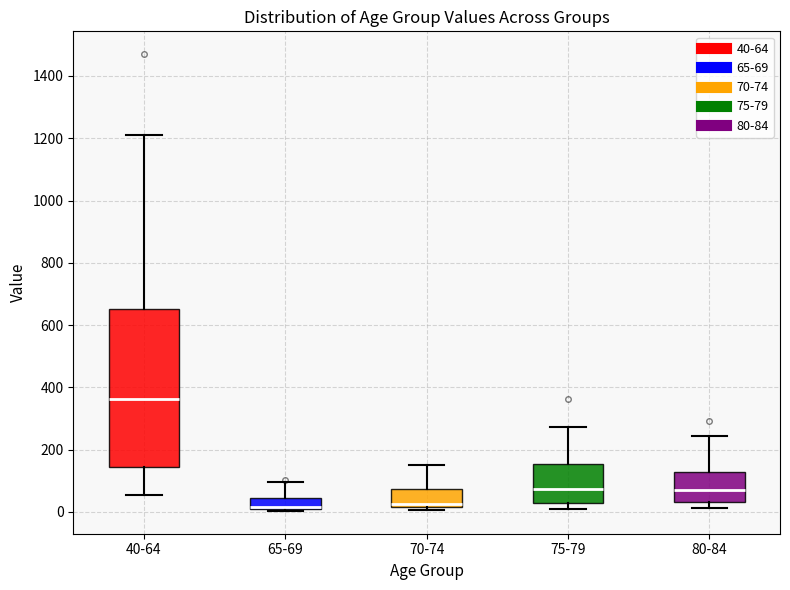

Reading left to right, read every box against the y-axis: the position of its median line, the range the box covers, and the ends of its whiskers. The values are not printed on the chart, so give them approximately, as read against the axis.

40-64: median 360, box 140 to 660, whiskers 60 to 1220
65-69: median 20, box 0 to 40, whiskers 0 to 100
70-74: median 20 (just above the box's lower edge), box 20 to 80, whiskers 0 to 140
75-79: median 80, box 20 to 160, whiskers 0 to 280
80-84: median 80, box 40 to 120, whiskers 20 to 240